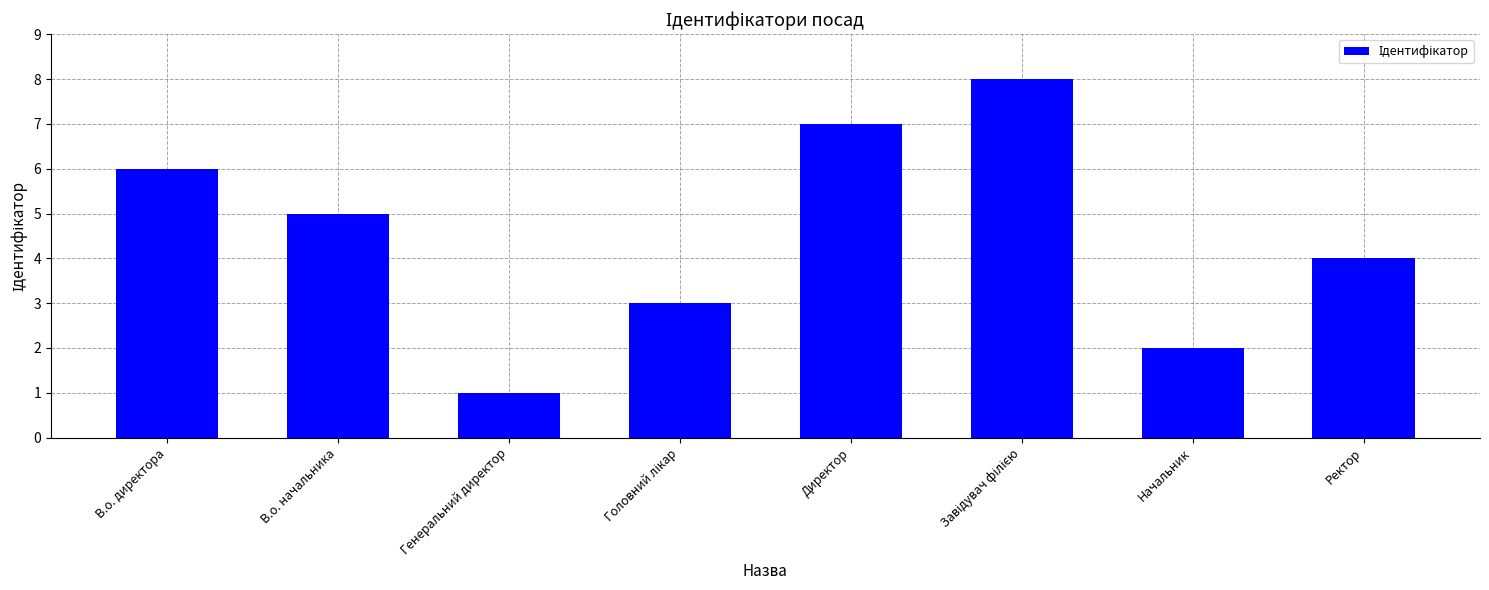

What is the value of the 6th bar from the left?

8